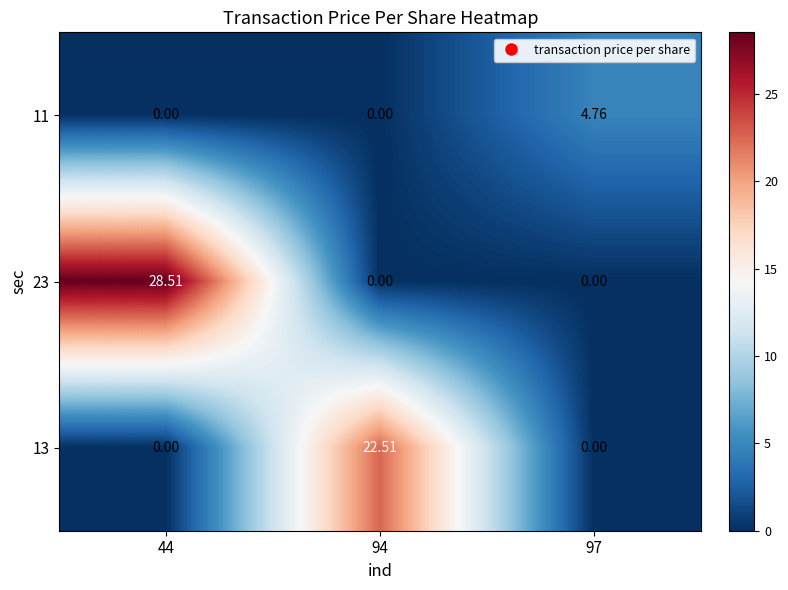

Reading right to left, what are all the values shown in this chart?

11: 97=4.8	94=0.0	44=0.0
23: 97=0.0	94=0.0	44=28.5
13: 97=0.0	94=22.5	44=0.0